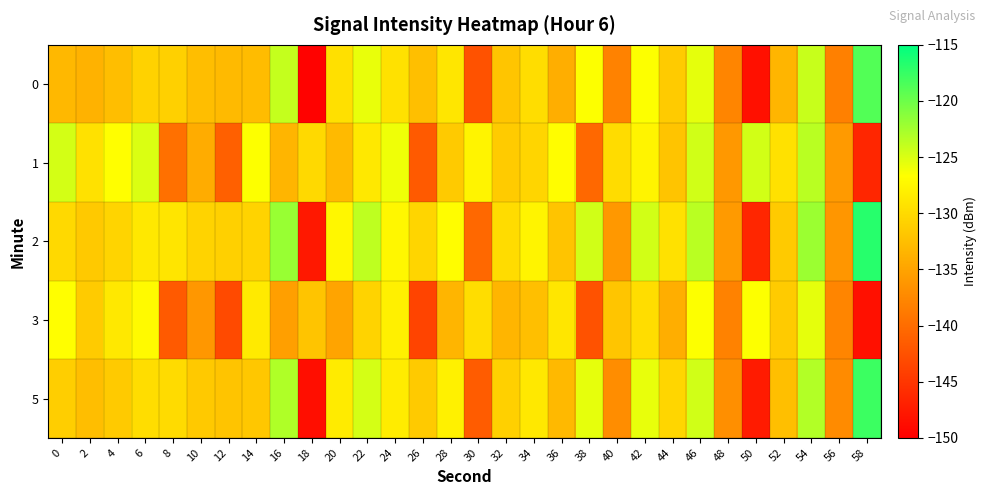

List the series in order of their peak value, lowest first.

3, 1, 0, 5, 2